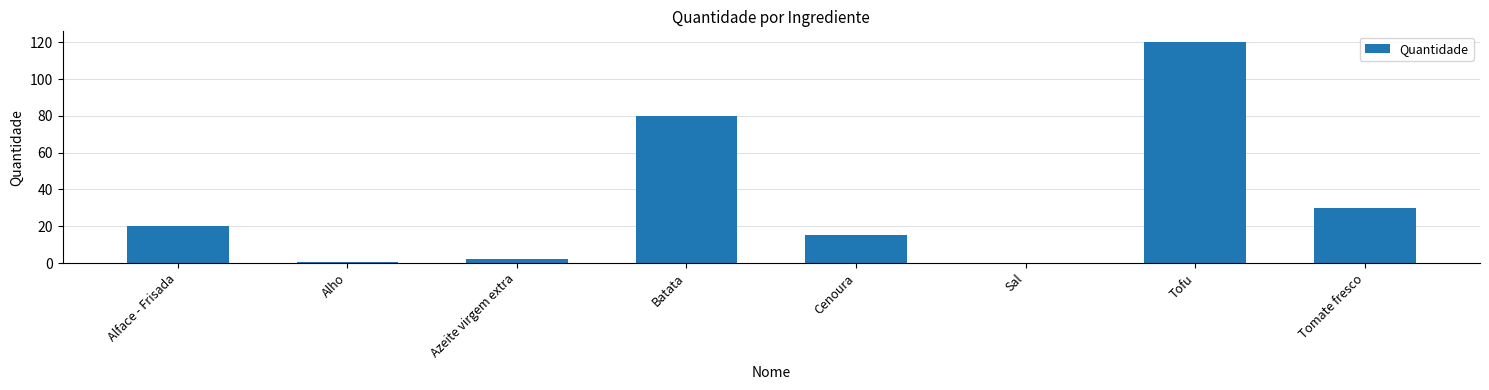

What is the ratio of the value at Tomate fresco to the value at Batata?

0.4